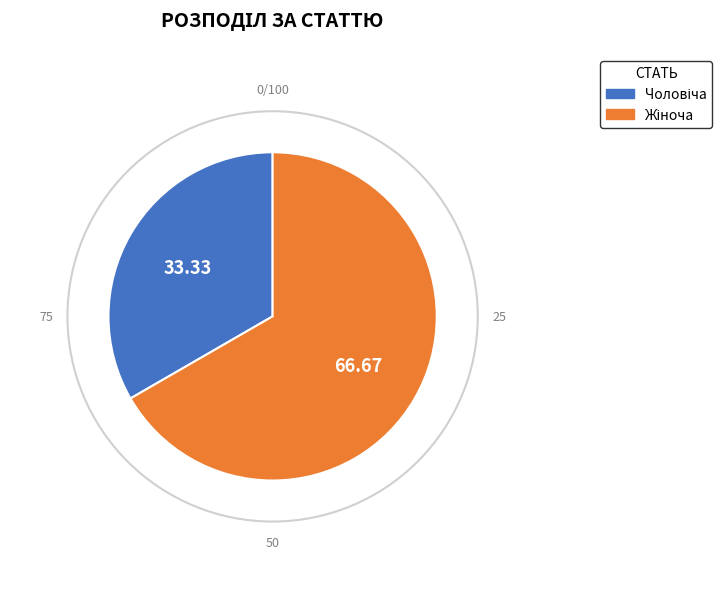

Is there any slice that represents more than half of the pie?

Yes